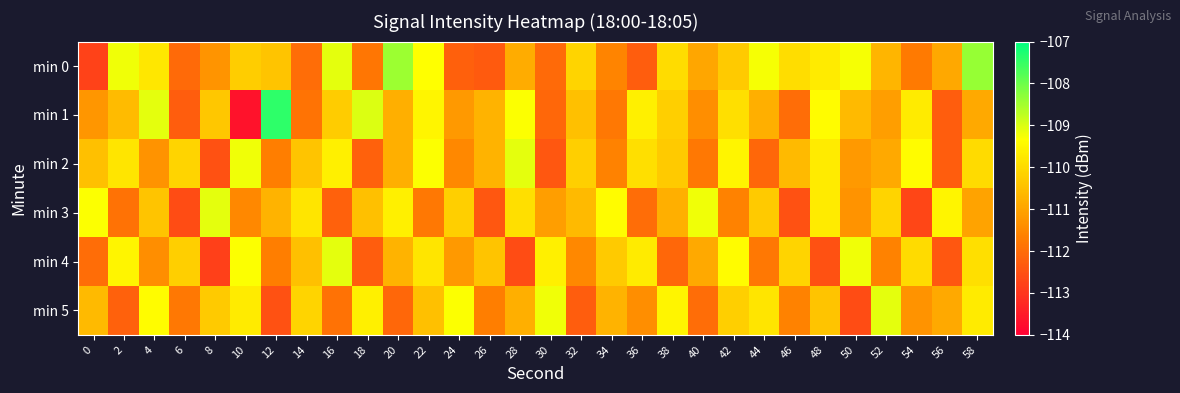

At 46, list the series in order from largest to smallest.

min 0, min 4, min 2, min 5, min 1, min 3